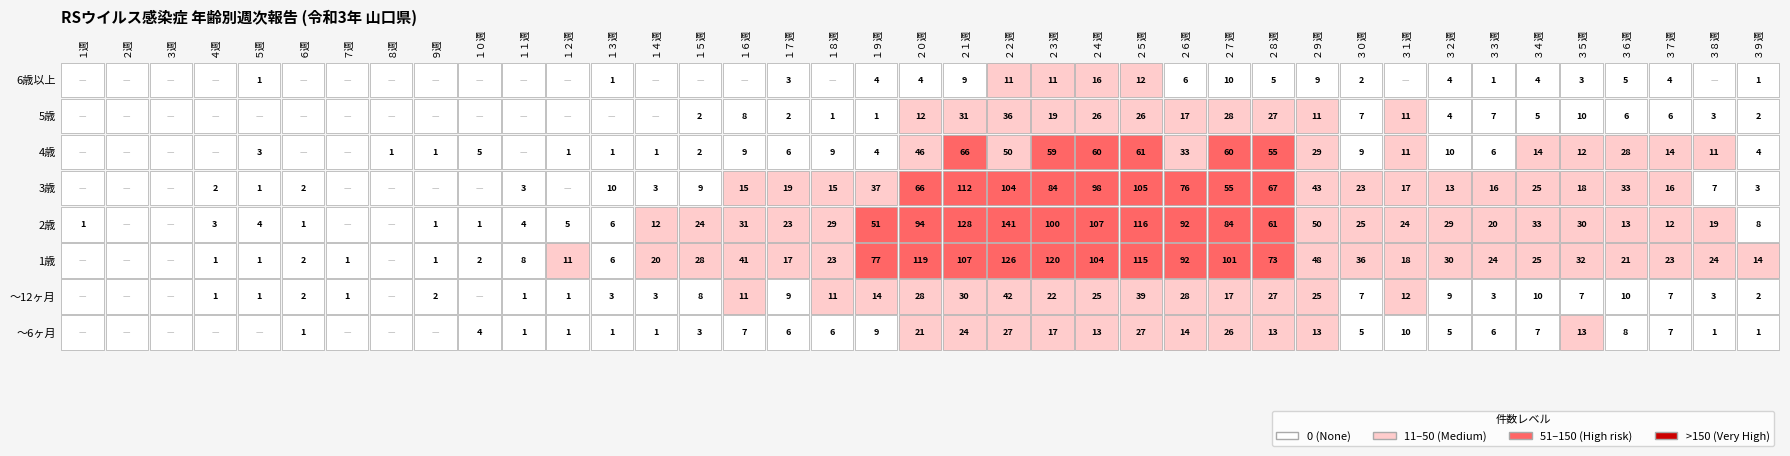

The value of 6歳以上 at 6 is -5. True or false?

False